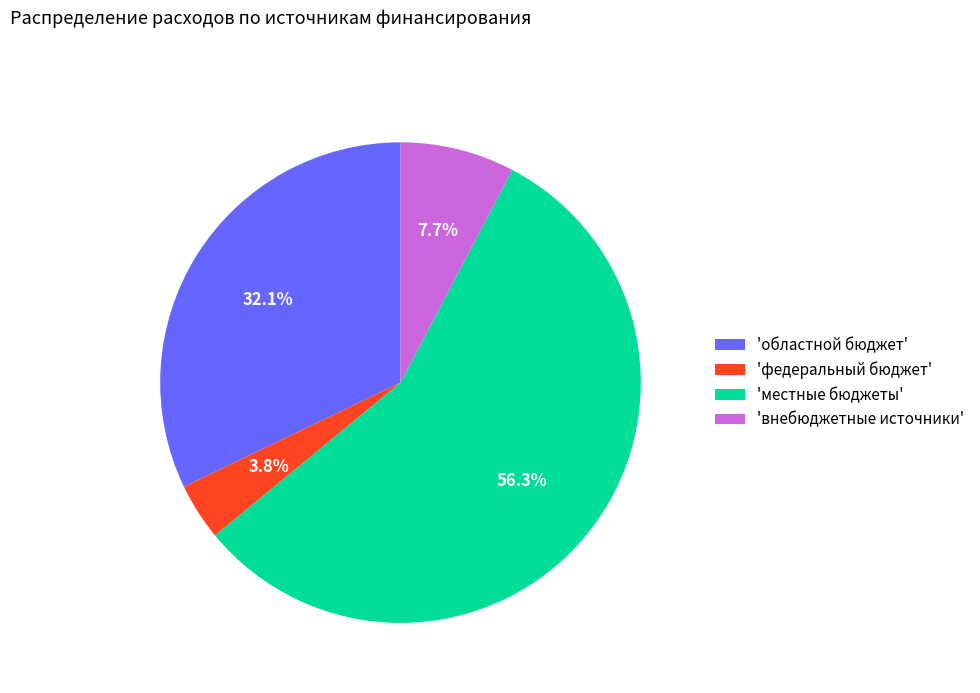

Which has a higher value, 'федеральный бюджет' or 'местные бюджеты'?

'местные бюджеты'